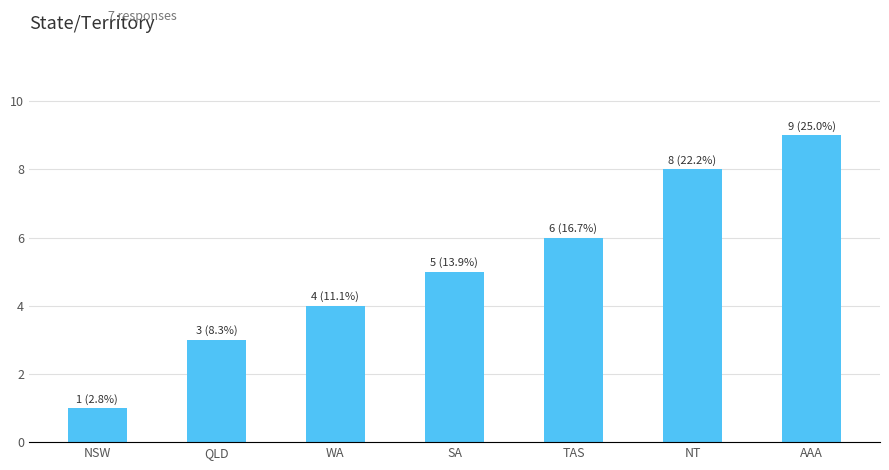

What is the difference between the second highest and minimum values?

7